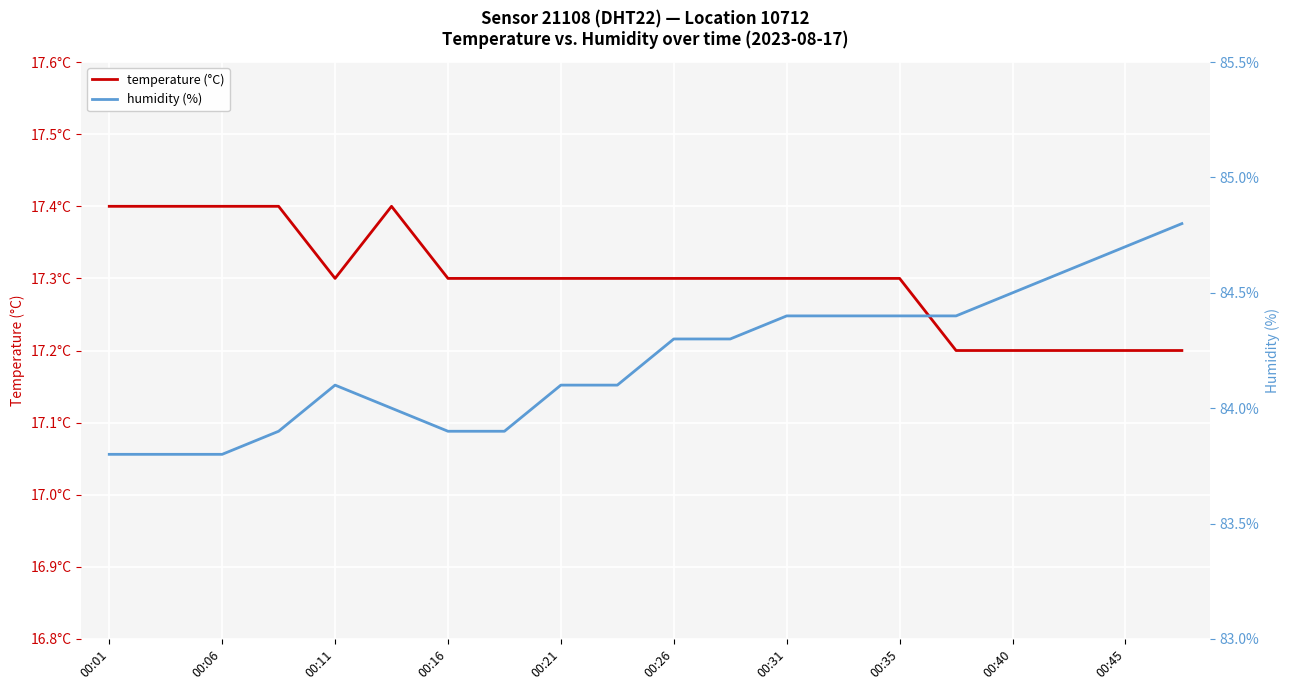

What is the sum of the humidity (%) values at 19 and 13?

169.2